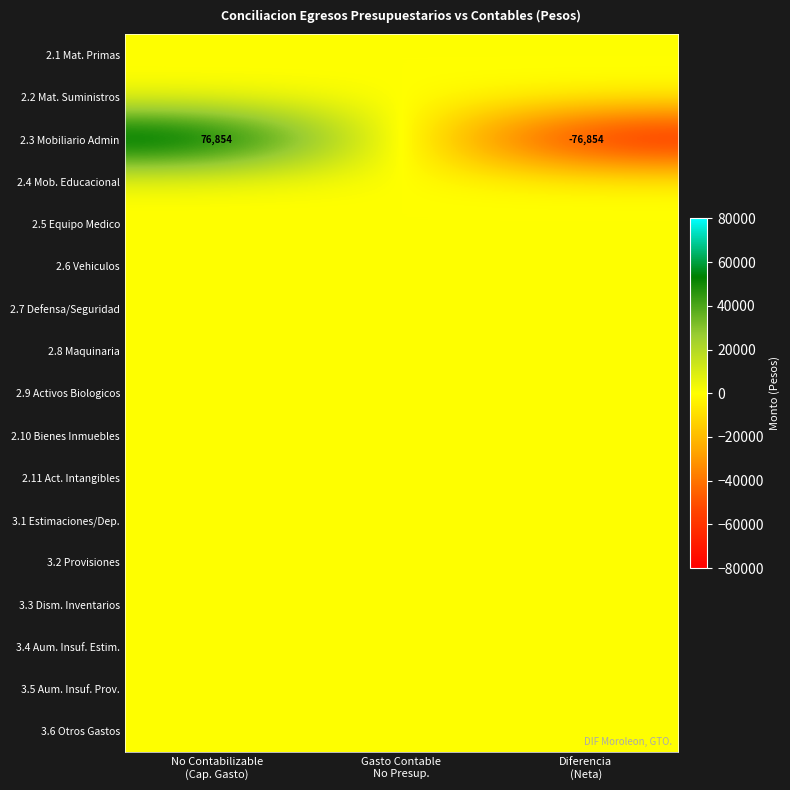

Which series has the widest spread of values?

2.3 Mobiliario Admin